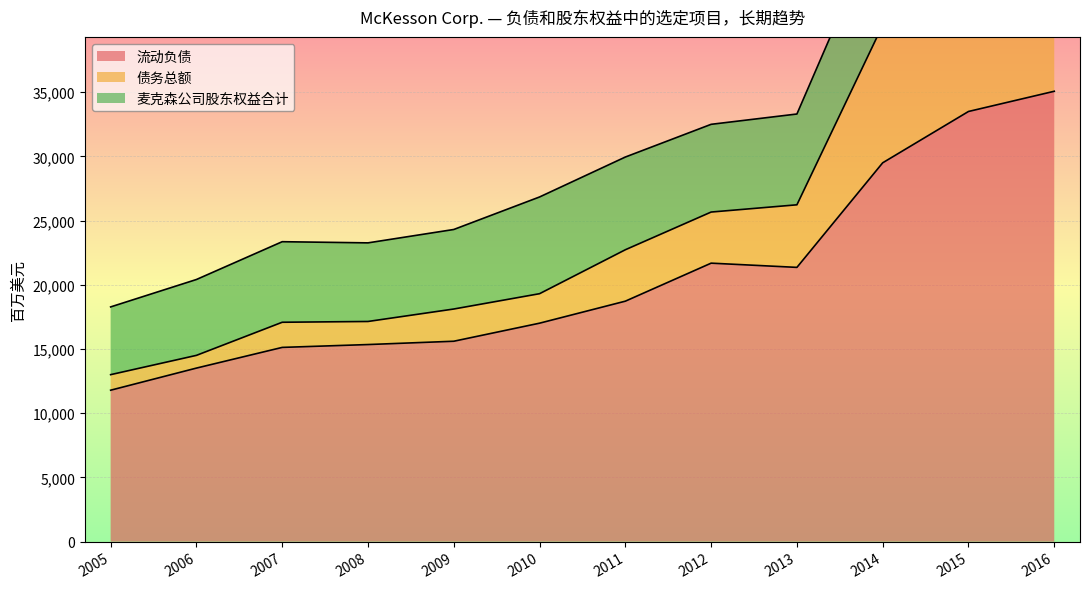

Rank the series by their maximum value, from highest to lowest.

流动负债, 债务总额, 麦克森公司股东权益合计